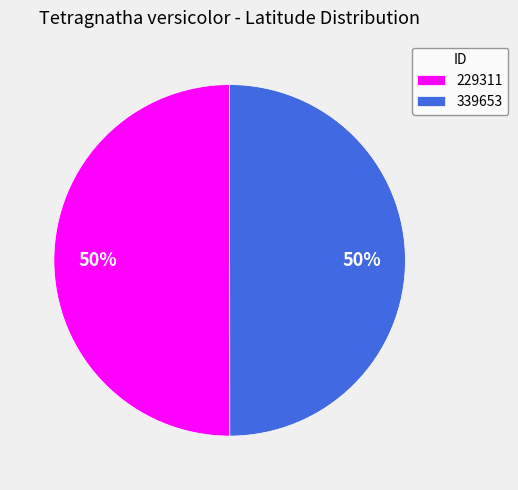

Do 339653 and 229311 together represent more than half of the pie?

Yes